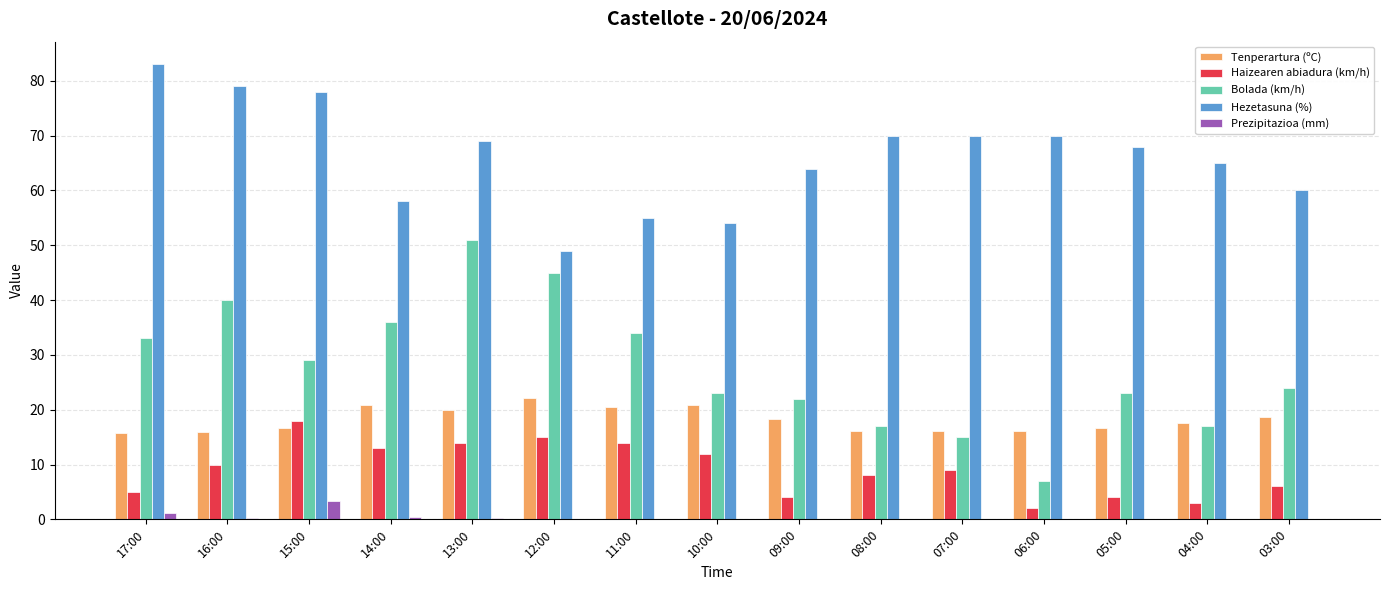

What is the maximum value shown in the chart?

83.0